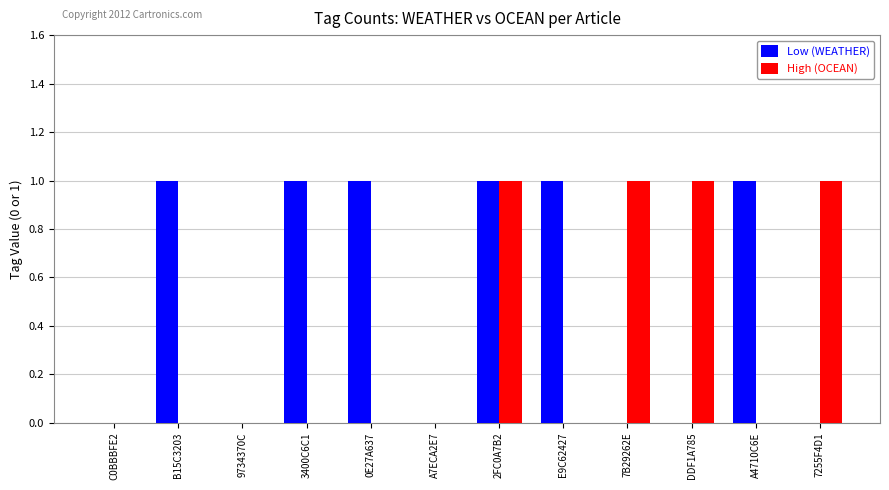

What is the total value across all series at A4710C6E?

1